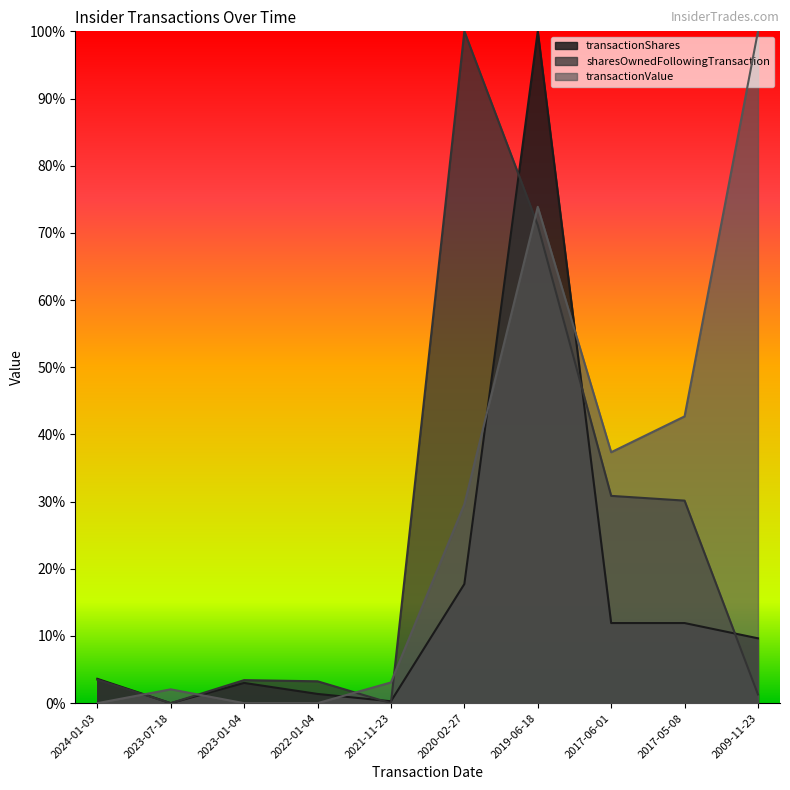

Rank the categories by sharesOwnedFollowingTransaction value from lowest to highest.

2023-07-18, 2021-11-23, 2009-11-23, 2022-01-04, 2023-01-04, 2024-01-03, 2017-05-08, 2017-06-01, 2019-06-18, 2020-02-27